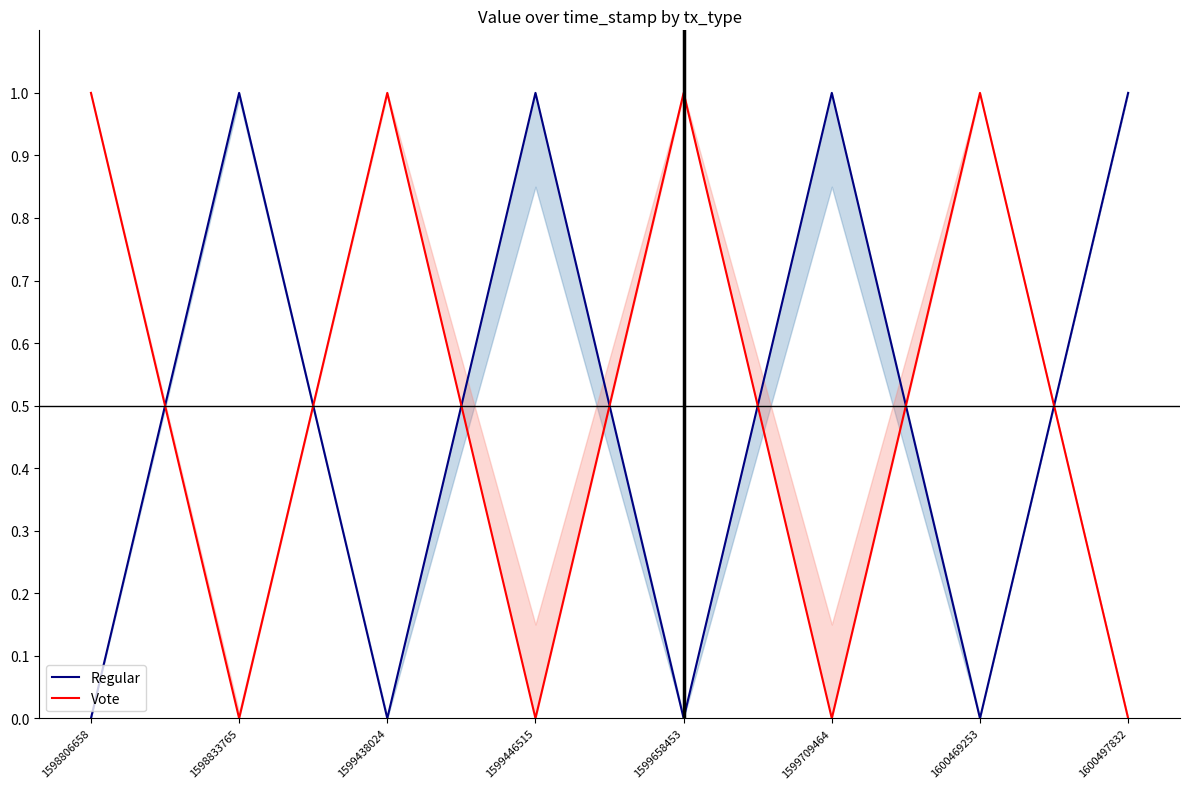

Reading right to left, transcribe all the data shown in this chart.

Regular: 1600497832=1	1600469253=0	1599709464=1	1599658453=0	1599446515=1	1599438024=0	1598833765=1	1598806658=0
Vote: 1600497832=0	1600469253=1	1599709464=0	1599658453=1	1599446515=0	1599438024=1	1598833765=0	1598806658=1